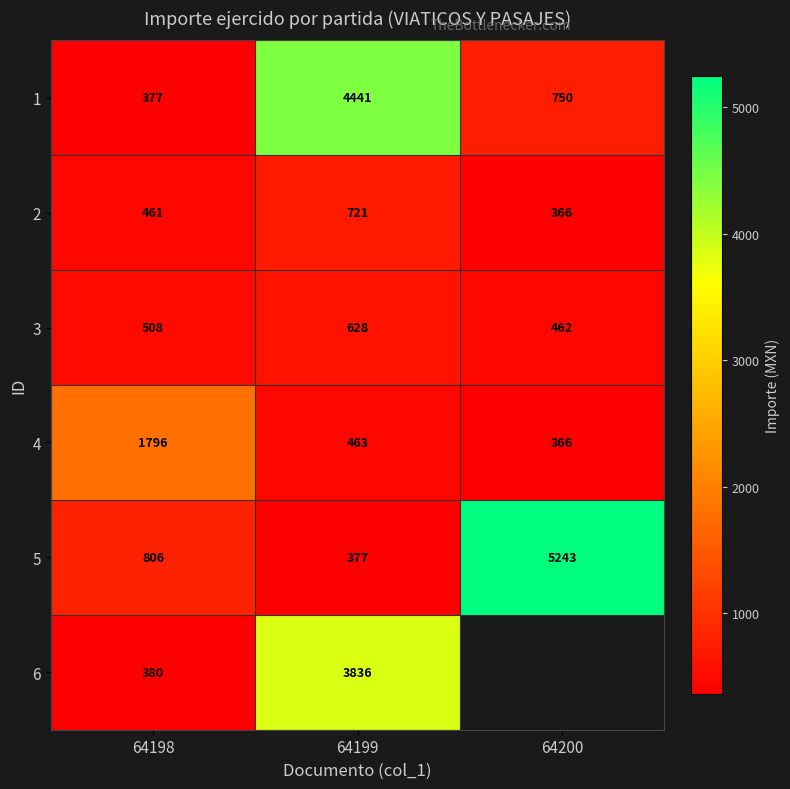

What is the difference between the maximum and minimum values in the 4 series?

1430